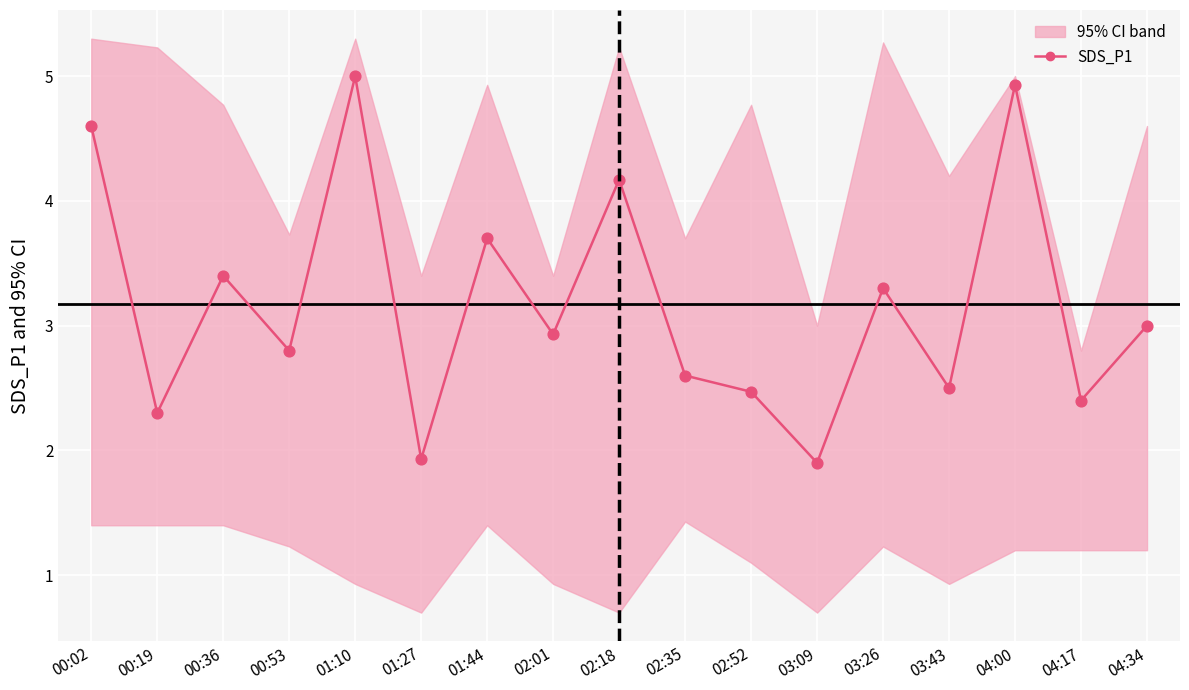

Which has a higher value, 00:53 or 03:43?

00:53